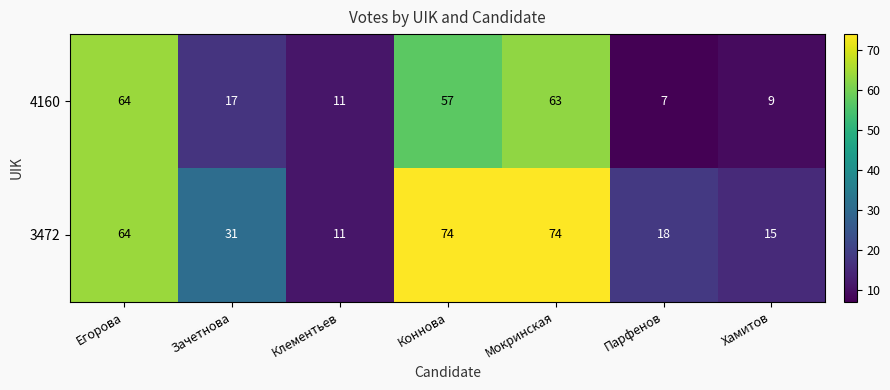

Reading left to right, what are all the values shown in this chart?

4160: Егорова=64	Зачетнова=17	Клементьев=11	Коннова=57	Мокринская=63	Парфенов=7	Хамитов=9
3472: Егорова=64	Зачетнова=31	Клементьев=11	Коннова=74	Мокринская=74	Парфенов=18	Хамитов=15